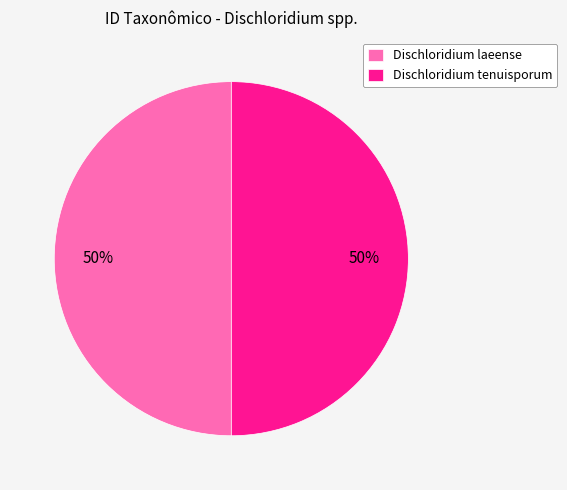

Is it true that Dischloridium tenuisporum is 50% of the pie?

True